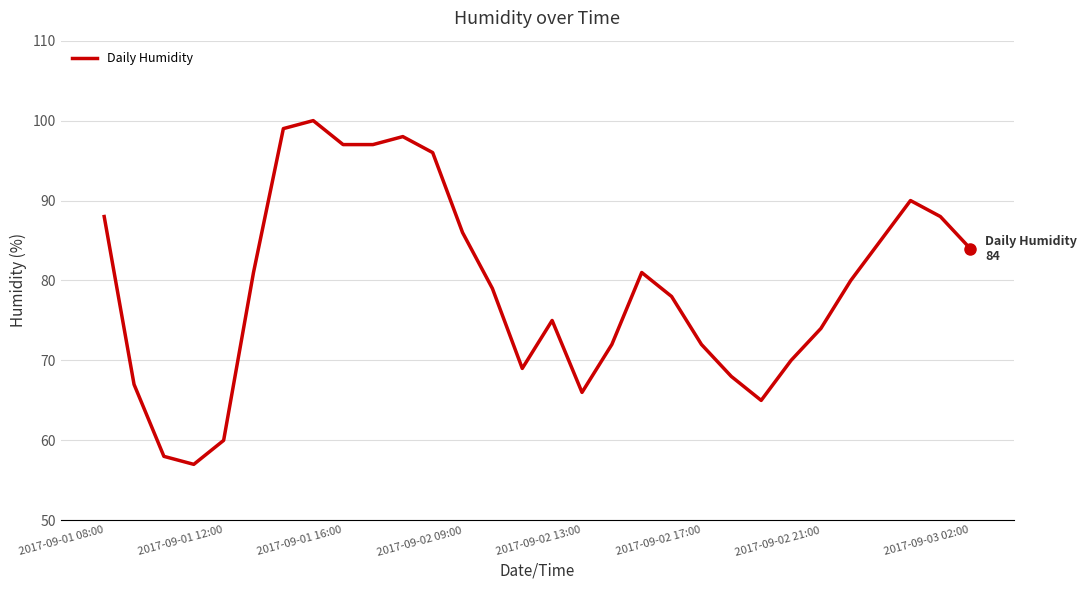

What is the difference between the maximum and minimum values?

43